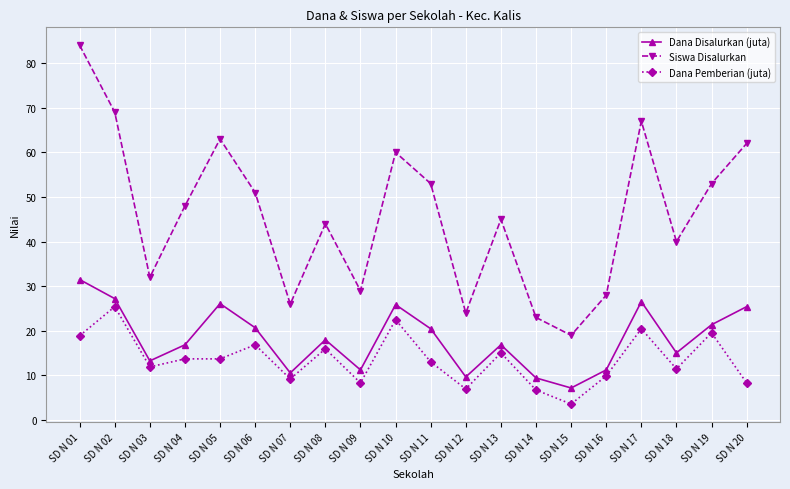

What is the sum of the Siswa Disalurkan values at SD N 03 and SD N 10?

92.0